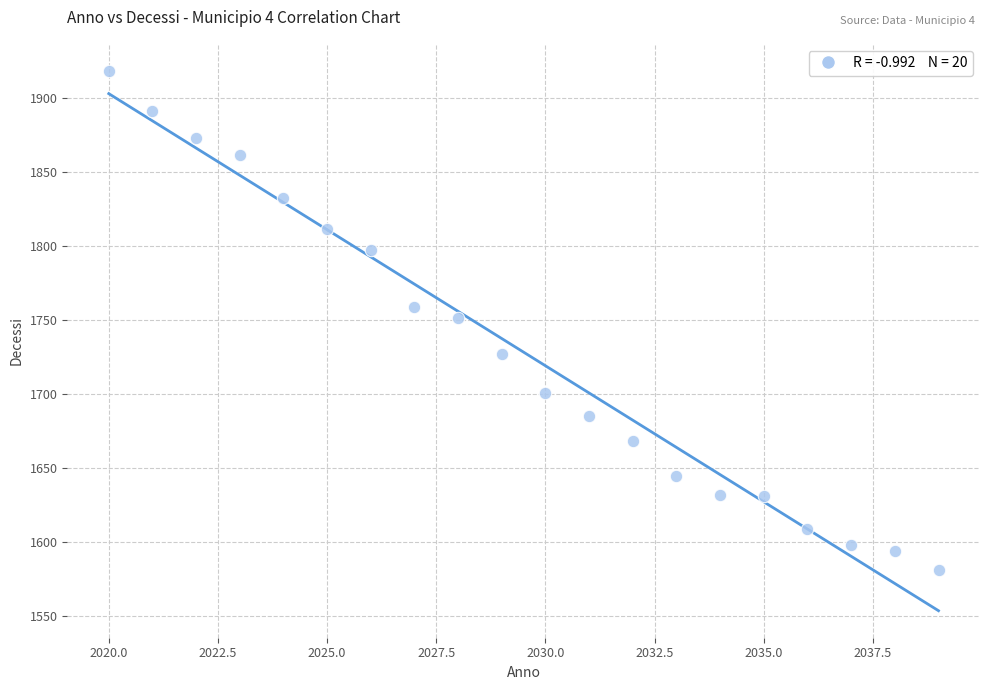

What is the range of X values (max minus min)?

19